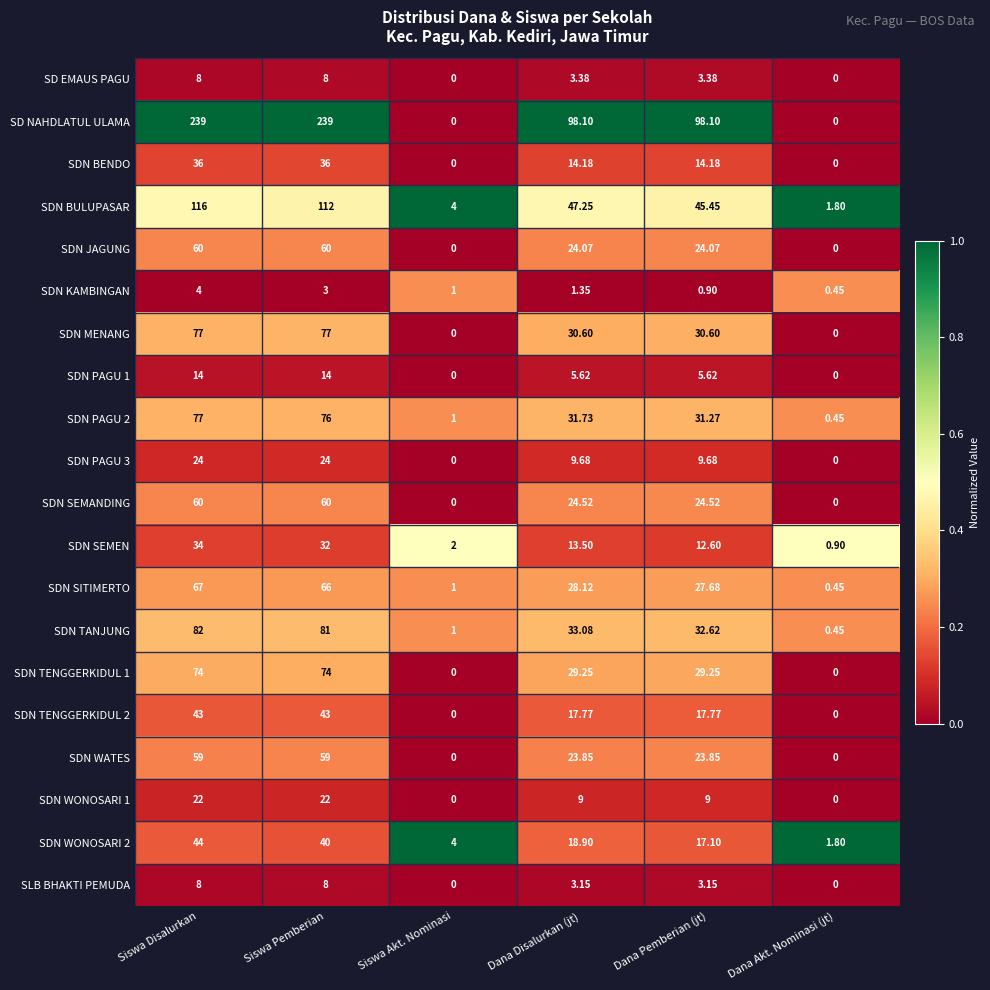

List the labels in order of SDN SITIMERTO value, largest first.

Siswa Disalurkan, Siswa Pemberian, Dana Disalurkan (jt), Dana Pemberian (jt), Siswa Akt. Nominasi, Dana Akt. Nominasi (jt)